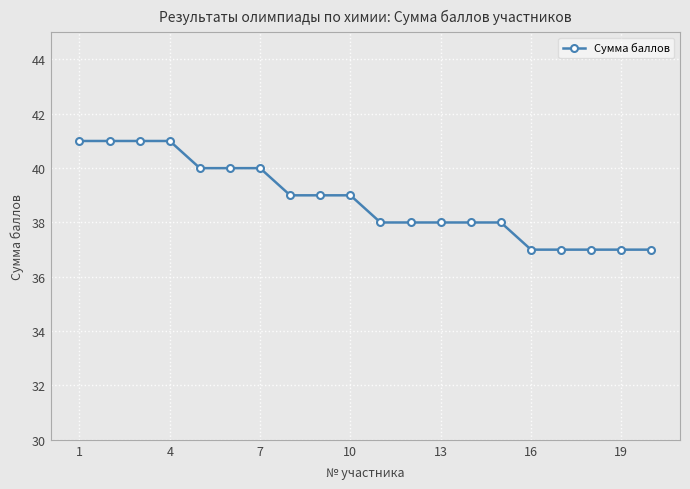

What is the sum of all values?

776